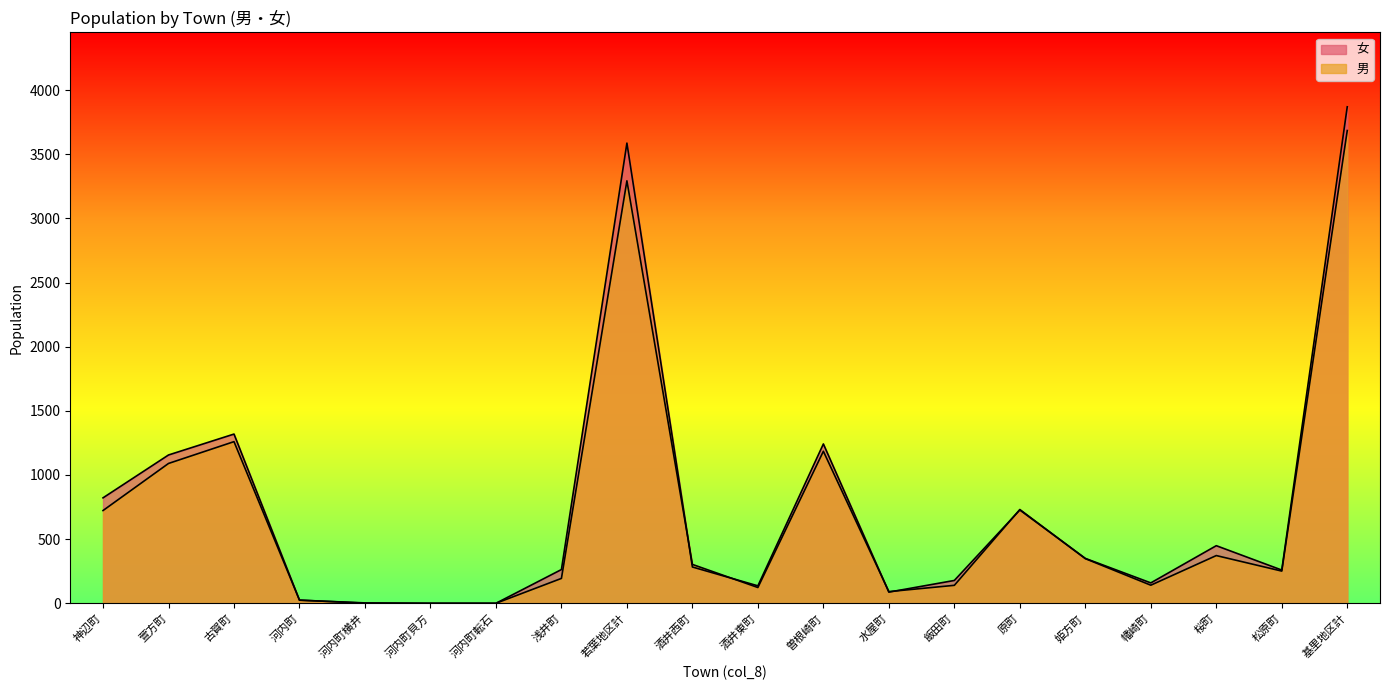

What is the average value of the 男 series?

698